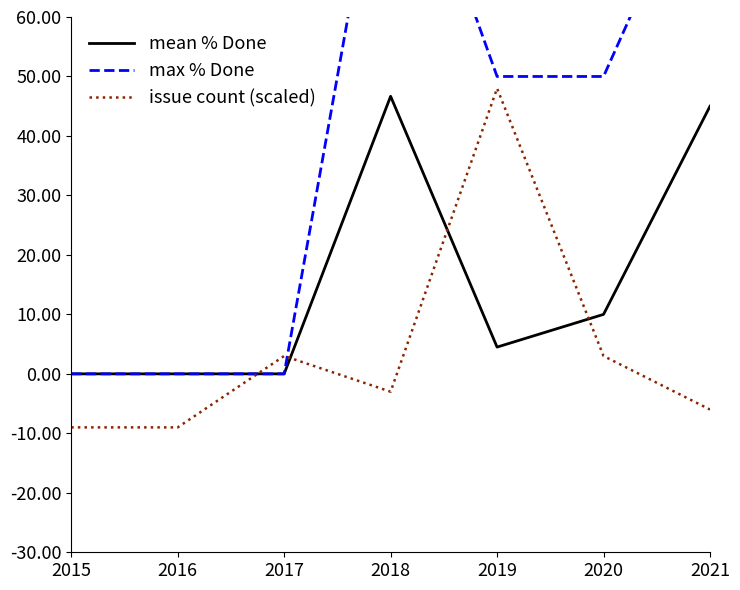

How many data points in max % Done are less than 50?

3